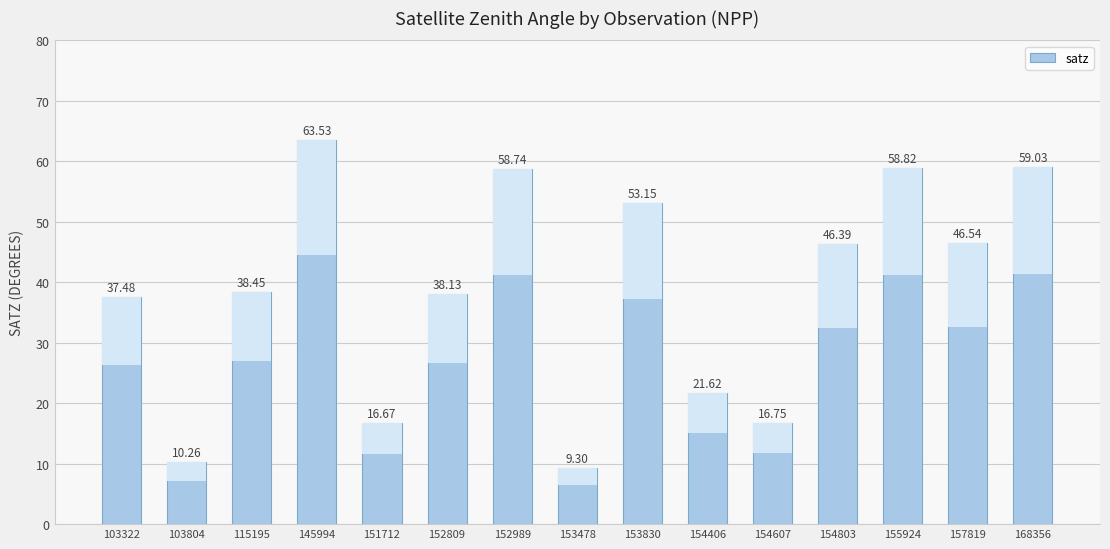

What is the difference between the values at 103804 and 151712?

6.4